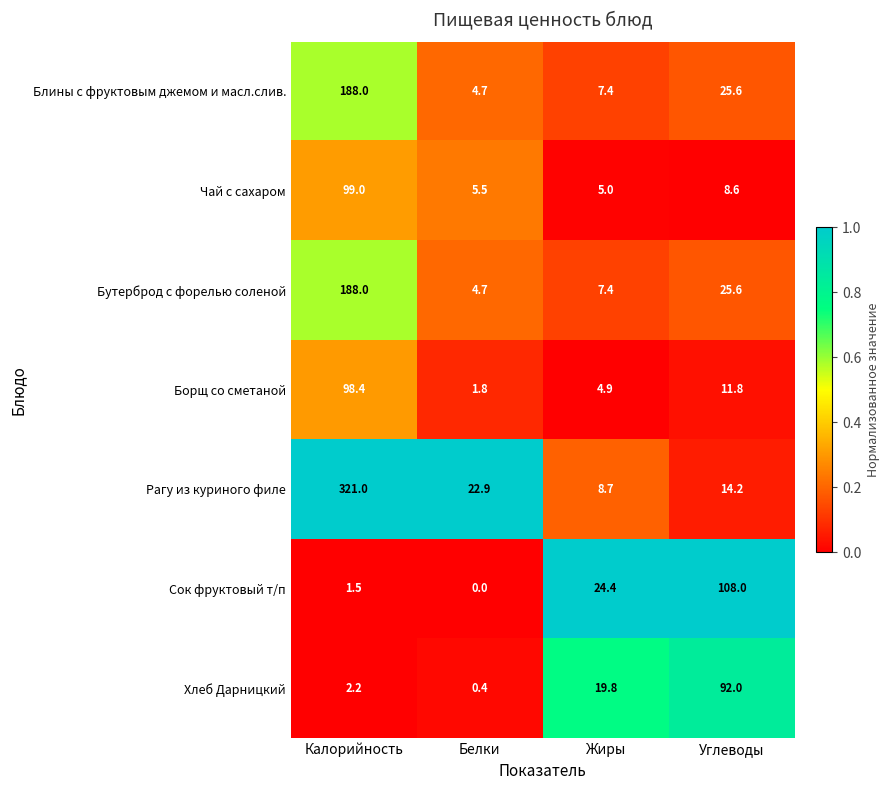

At which category is the sum across all series the highest?

Калорийность